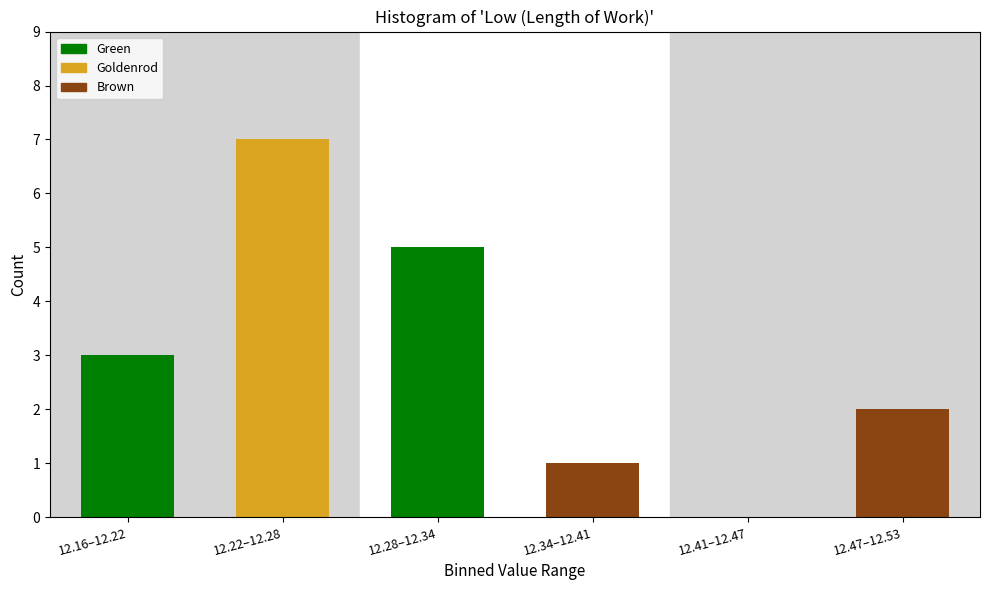

Reading left to right, extract all data points from this chart.

12.16–12.22=3	12.22–12.28=7	12.28–12.34=5	12.34–12.41=1	12.41–12.47=0	12.47–12.53=2